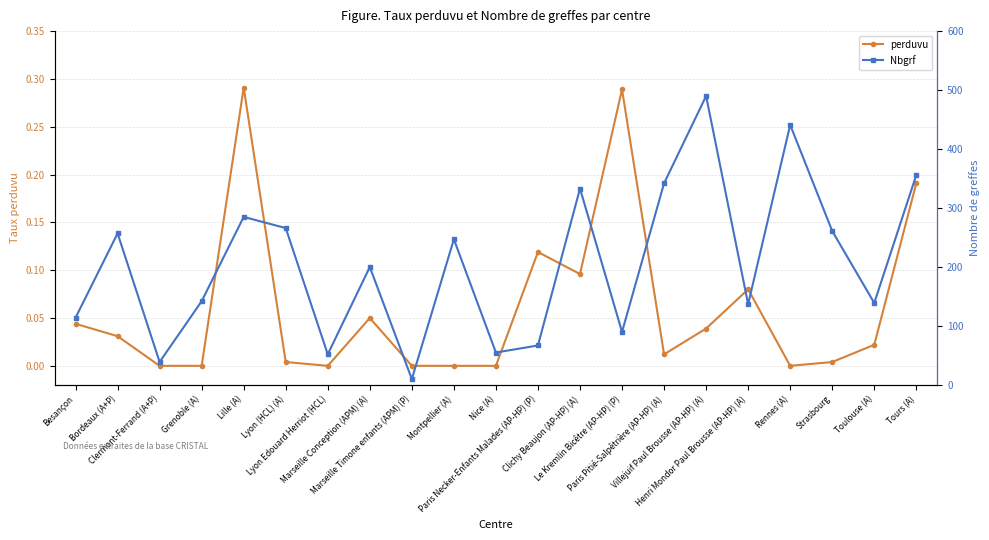

At which label does Nbgrf first exceed 200?

Bordeaux (A+P)